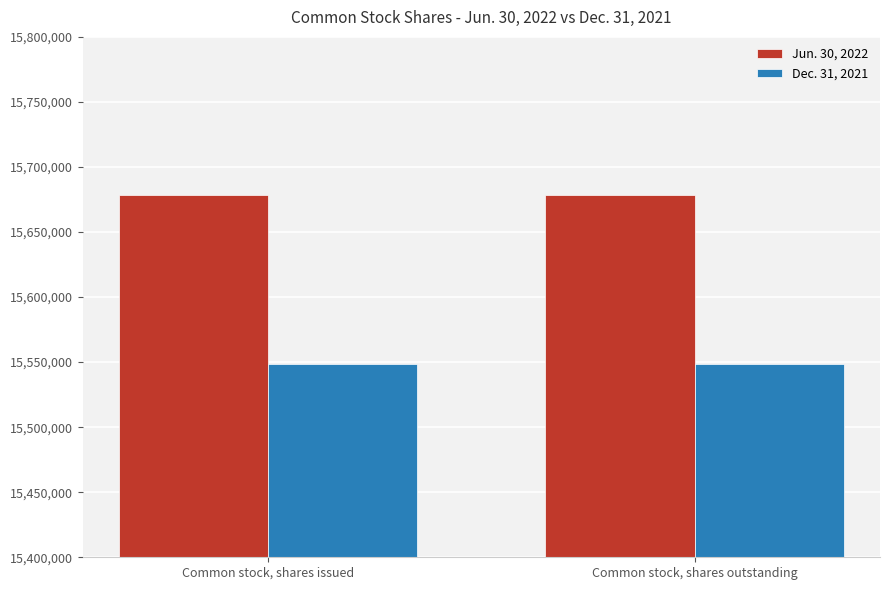

Rank the series by their average value, from lowest to highest.

Dec. 31, 2021, Jun. 30, 2022